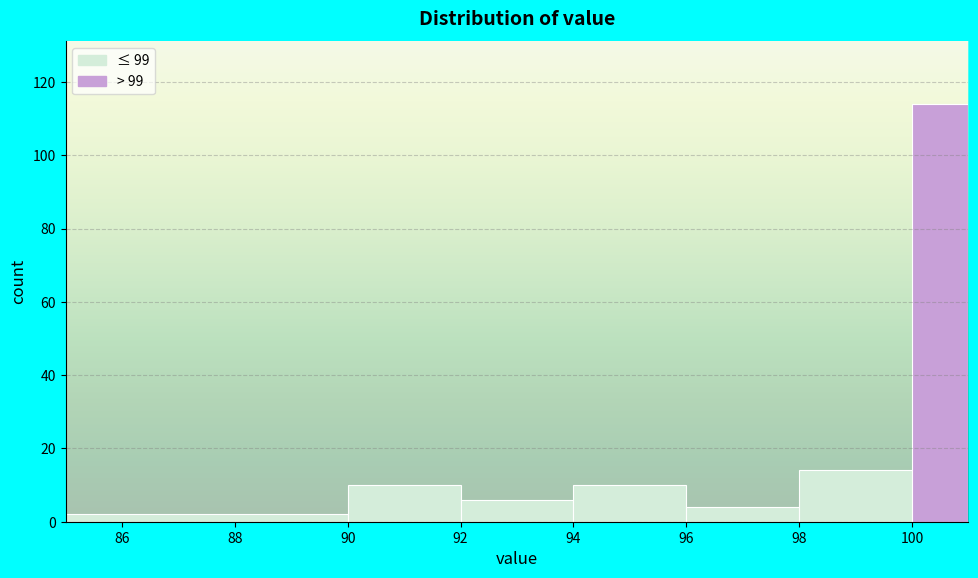

Reading left to right, list every bar in this chart as the range it spans on the x-axis followed by its height. The values are not printed on the chart, so give them approximately, as read against the axis.

85 to 90: 2
90 to 92: 10
92 to 94: 6
94 to 96: 10
96 to 98: 4
98 to 100: 14
100 to 101: 114